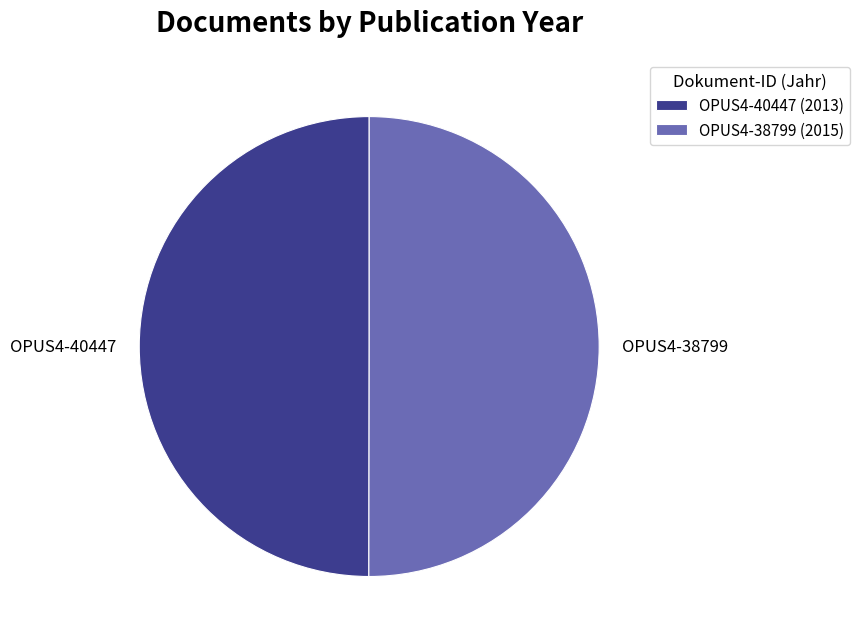

True or false: OPUS4-40447 accounts for 50% of the total.

True